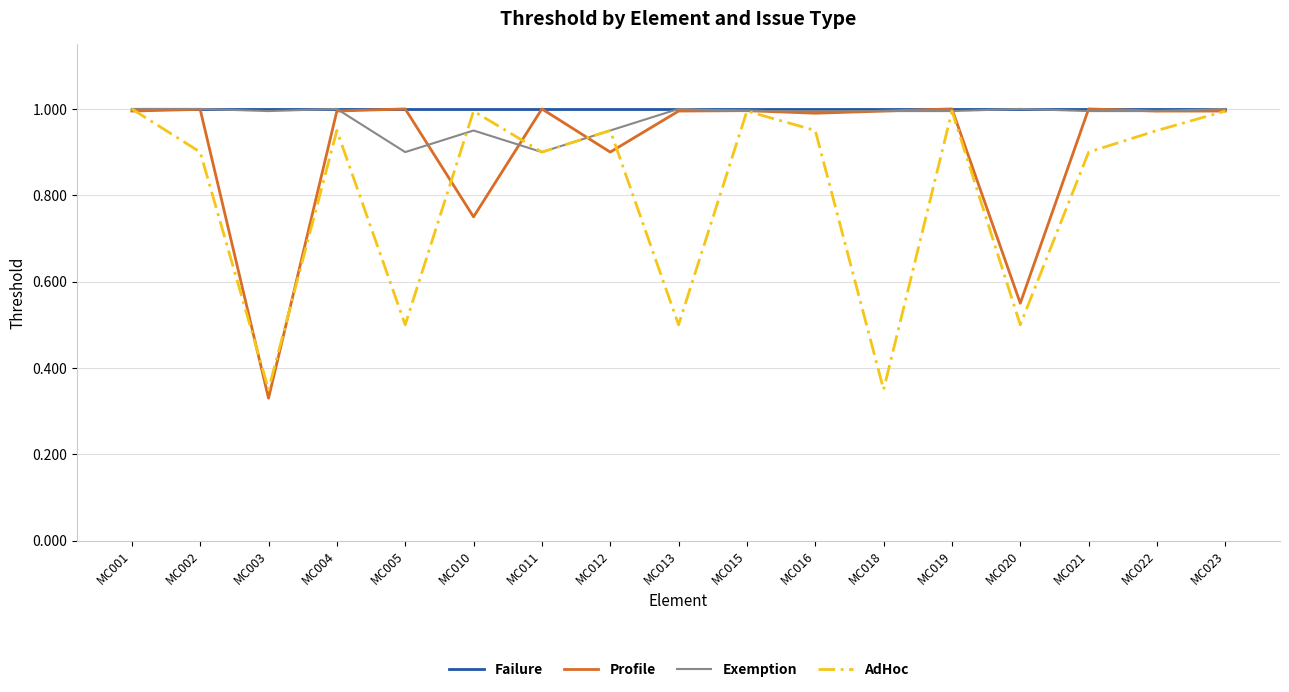

What is the minimum value for Failure?

1.0